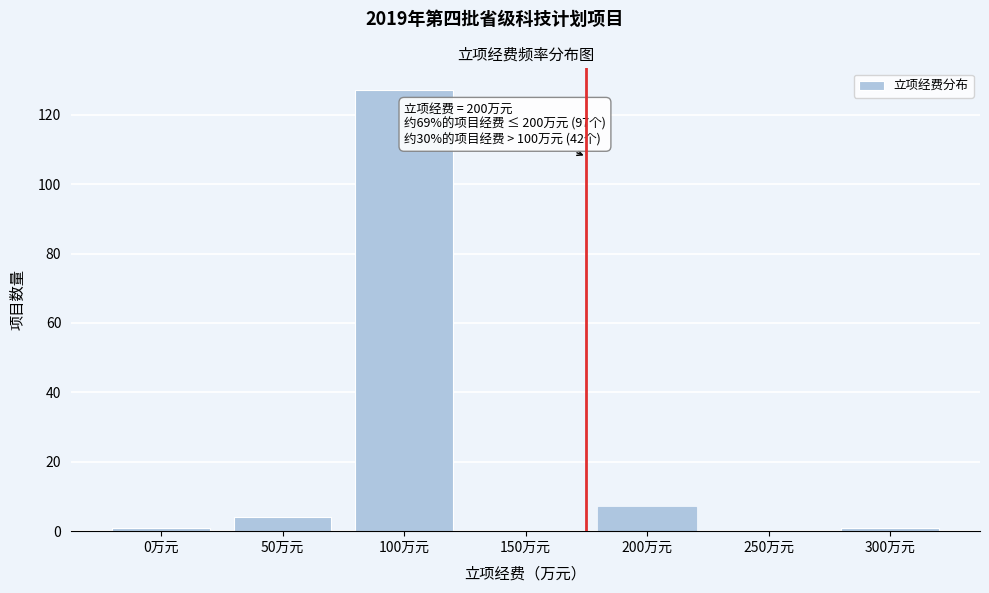

Reading left to right, what are all the values shown in this chart?

0万元=1	50万元=4	100万元=127	150万元=0	200万元=7	250万元=0	300万元=1